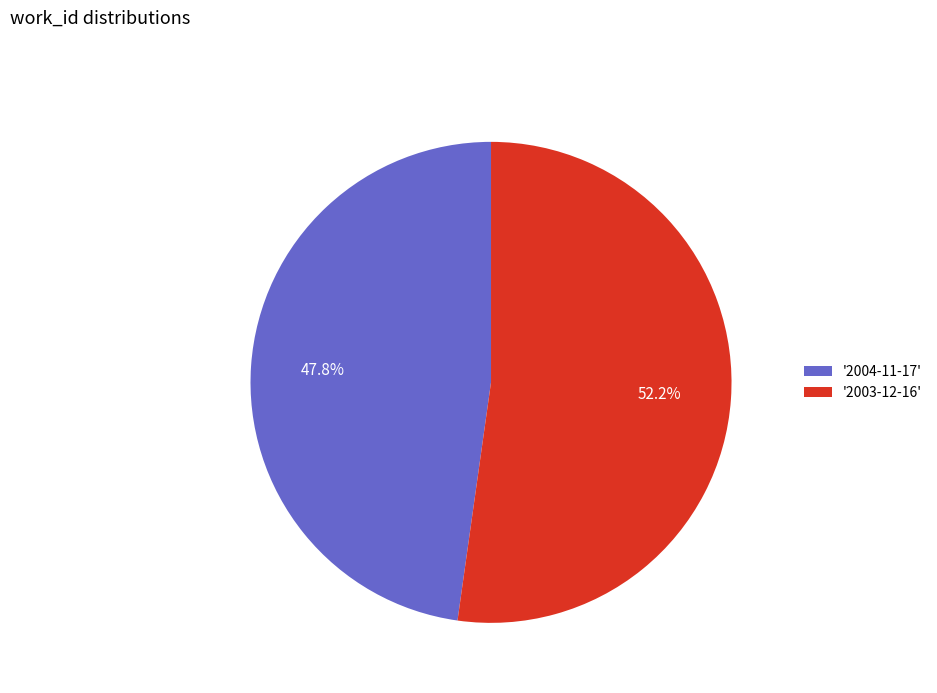

How many segments does this pie chart have?

2